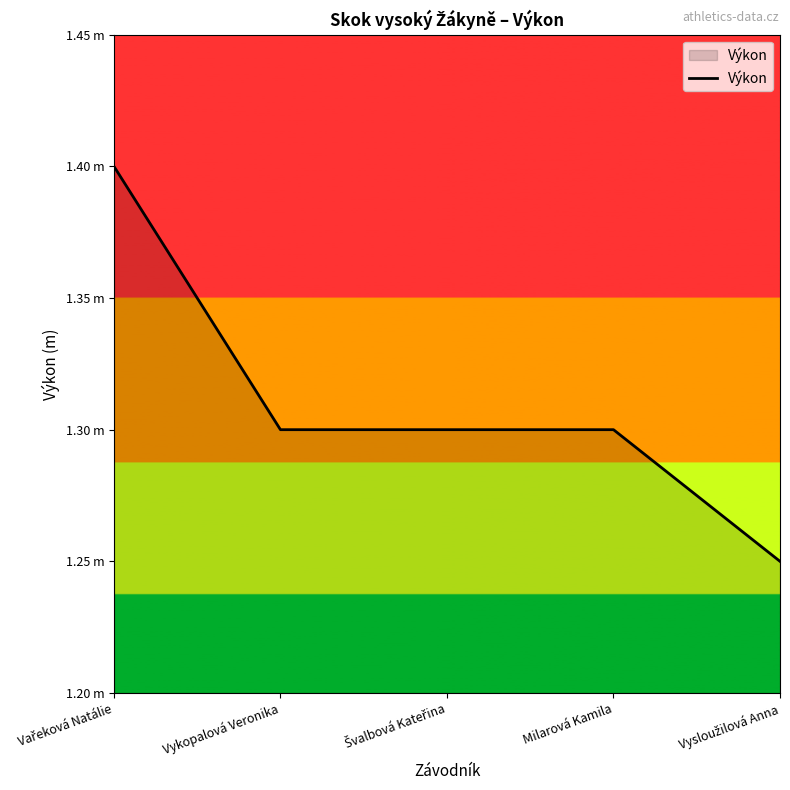

What is the label of the 5th point from the right?

Vařeková Natálie